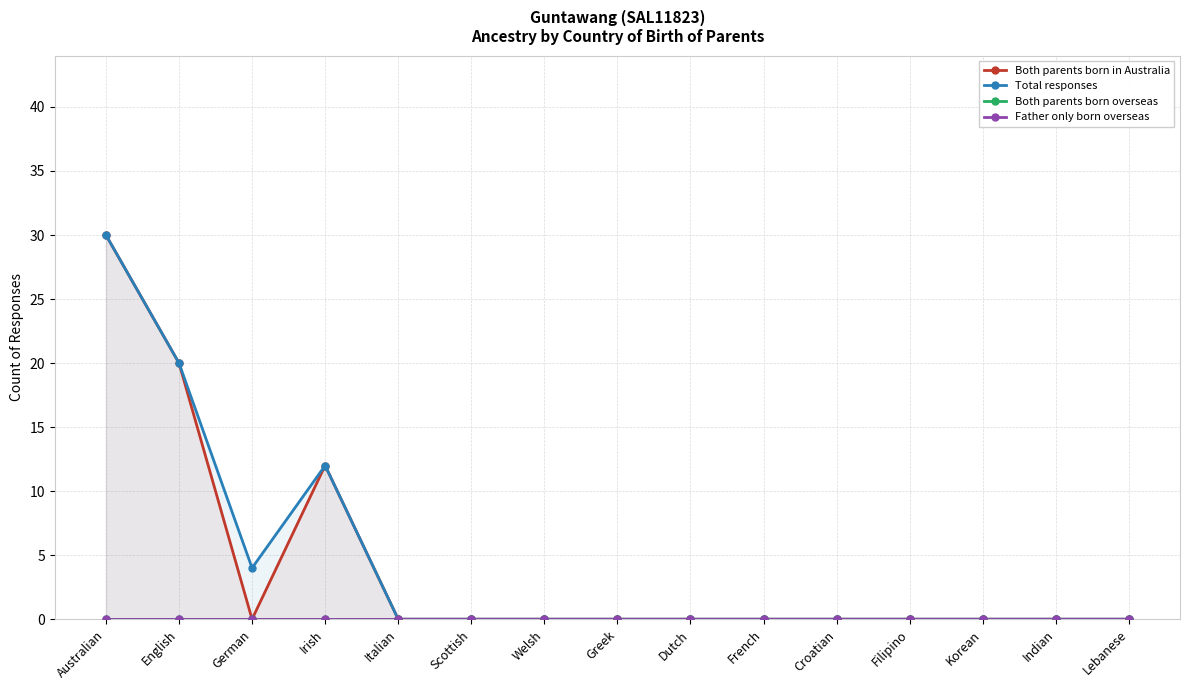

What is the maximum value for Both parents born in Australia?

30